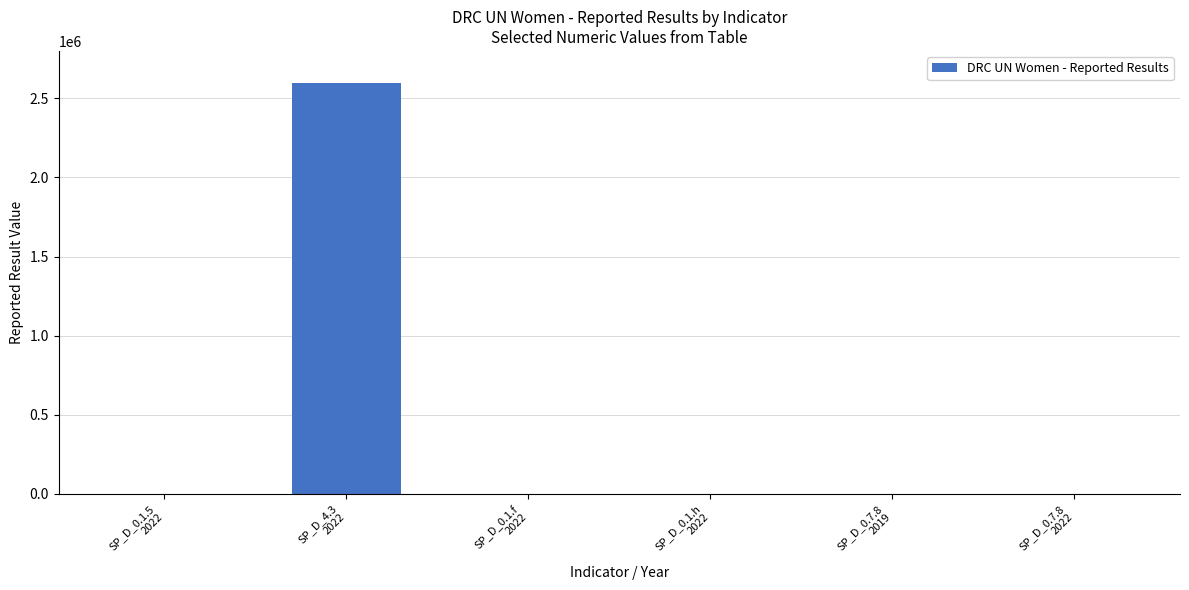

How many distinct data groups are displayed?

1